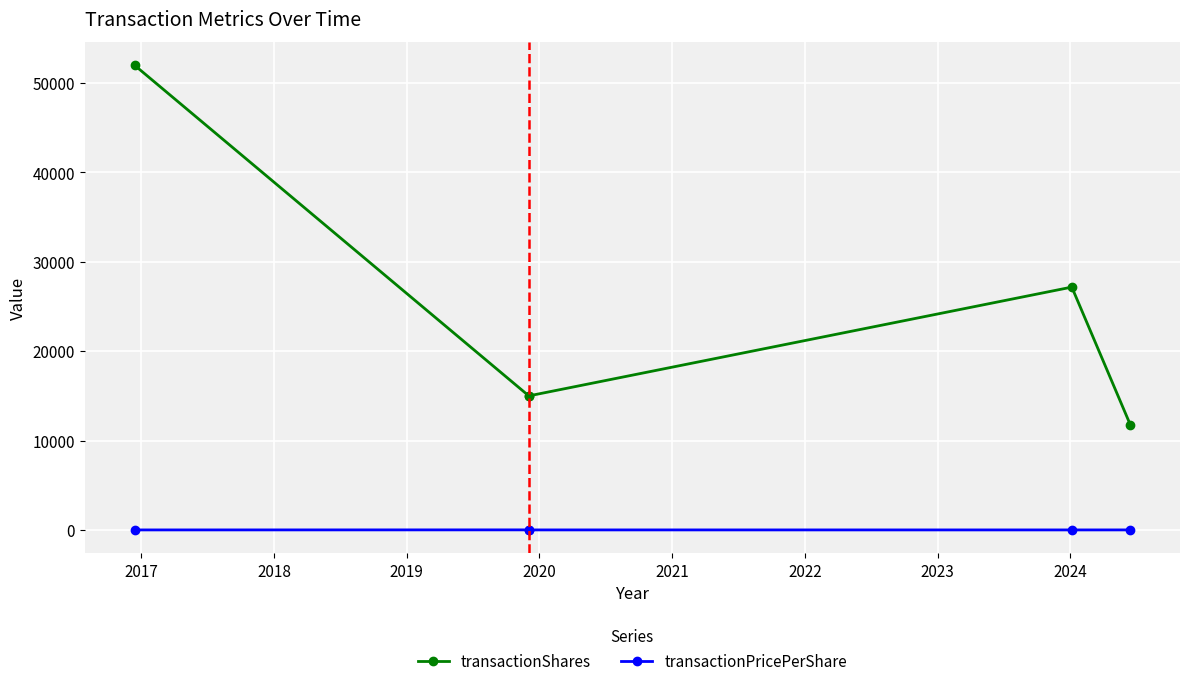

Which series has the largest total across all categories?

transactionShares